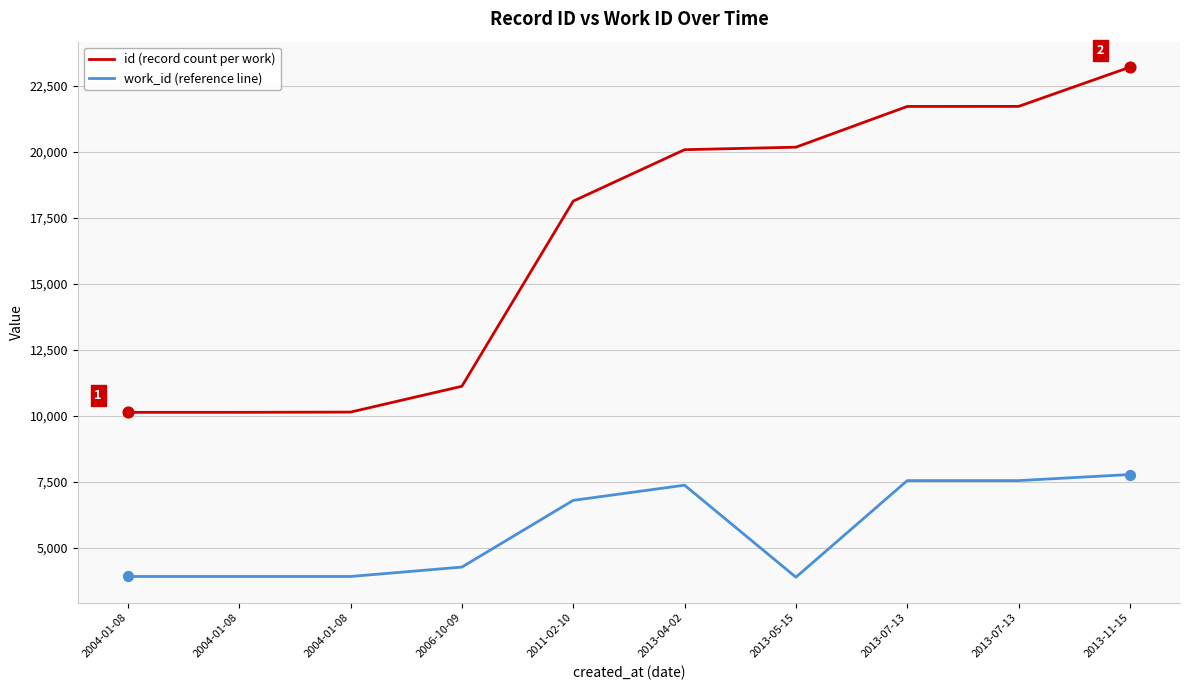

What are all the series names shown in the legend?

id (record count per work), work_id (reference line)